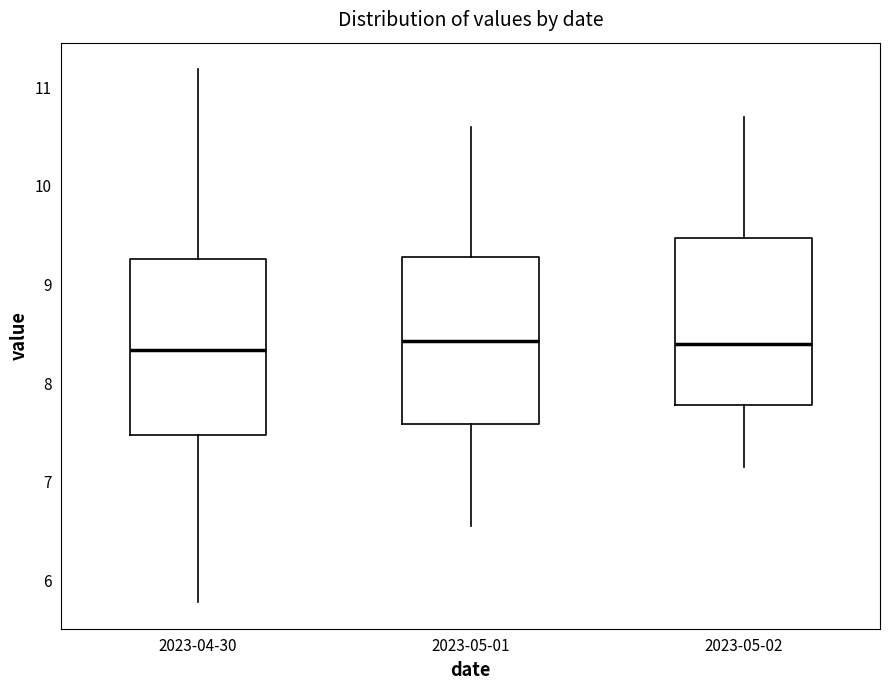

Reading left to right, transcribe this box plot: for each box, give where its median line is, the range the box spans, and where its two whiskers end, as read against the y-axis. The values are not printed on the chart, so give them approximately, as read against the axis.

2023-04-30: median 8.3, box 7.5 to 9.3, whiskers 5.8 to 11.2
2023-05-01: median 8.4, box 7.6 to 9.3, whiskers 6.6 to 10.6
2023-05-02: median 8.4, box 7.8 to 9.5, whiskers 7.2 to 10.7